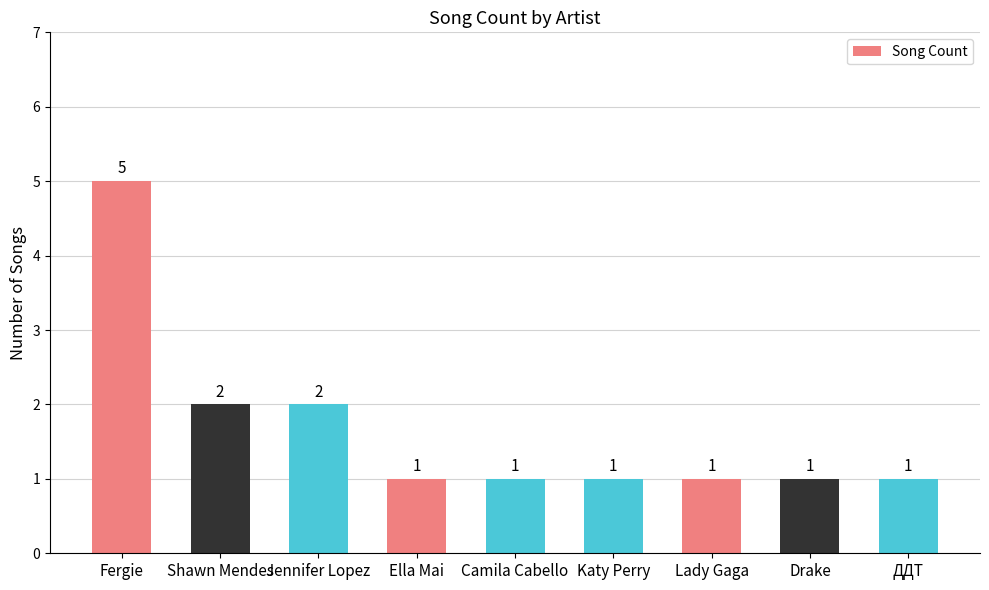

Does the chart contain any negative values?

No